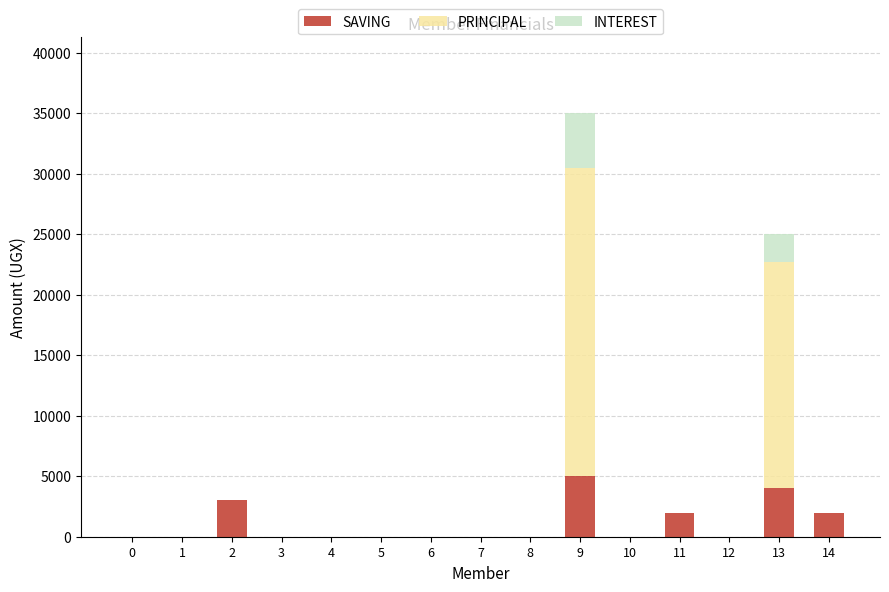

The PRINCIPAL series shows 0 at 7. True or false?

True